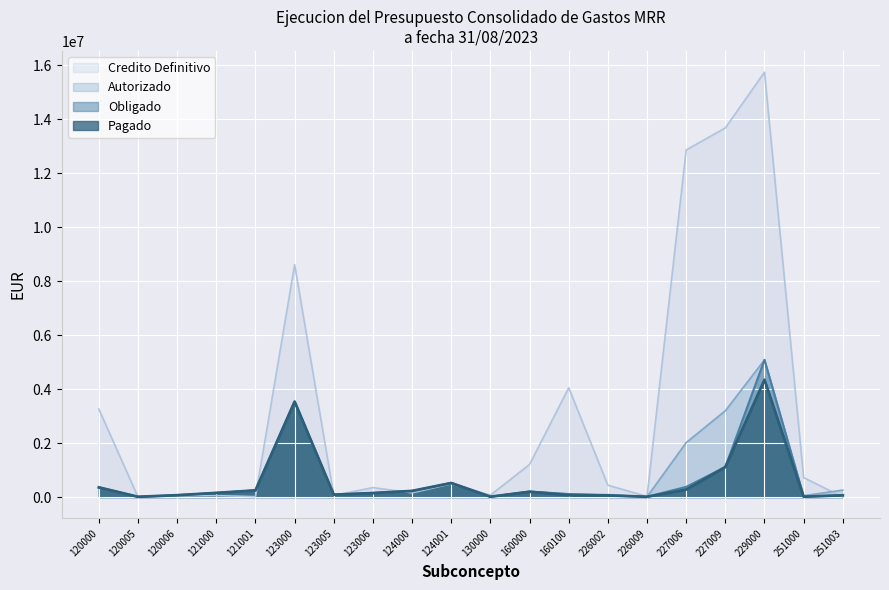

What is the approximate value of Autorizado at 229000?

5085009.5